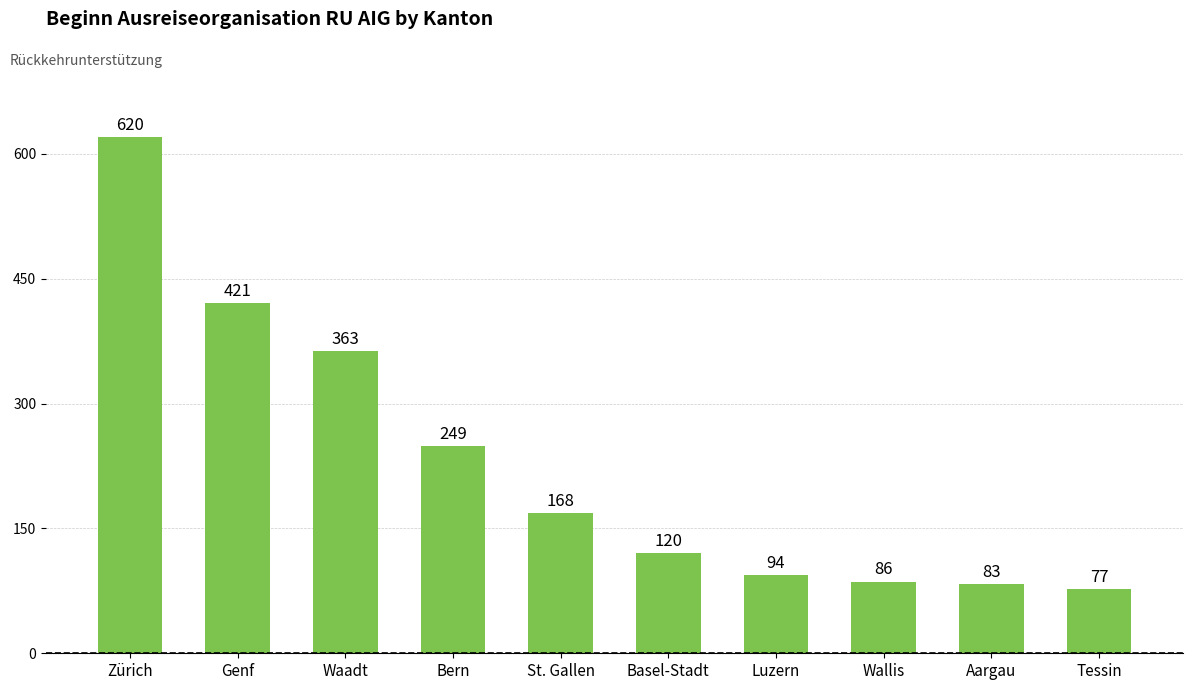

The chart shows a value of 86 at Wallis. True or false?

True